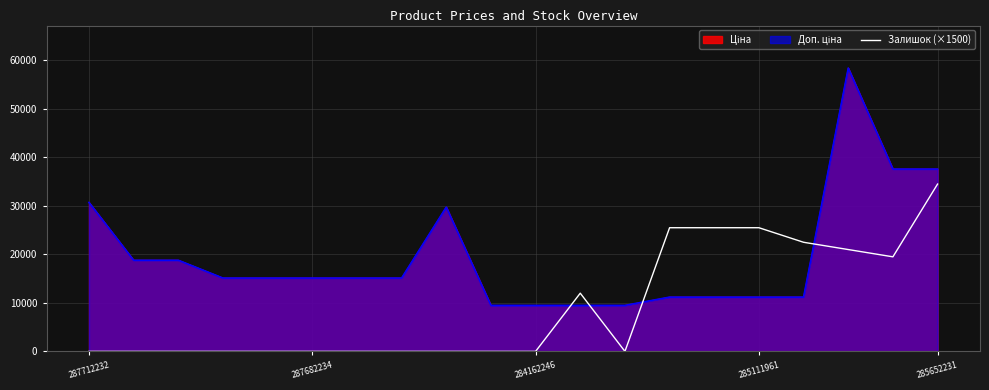

Is it true that the value at 285652231 is 55058?

False